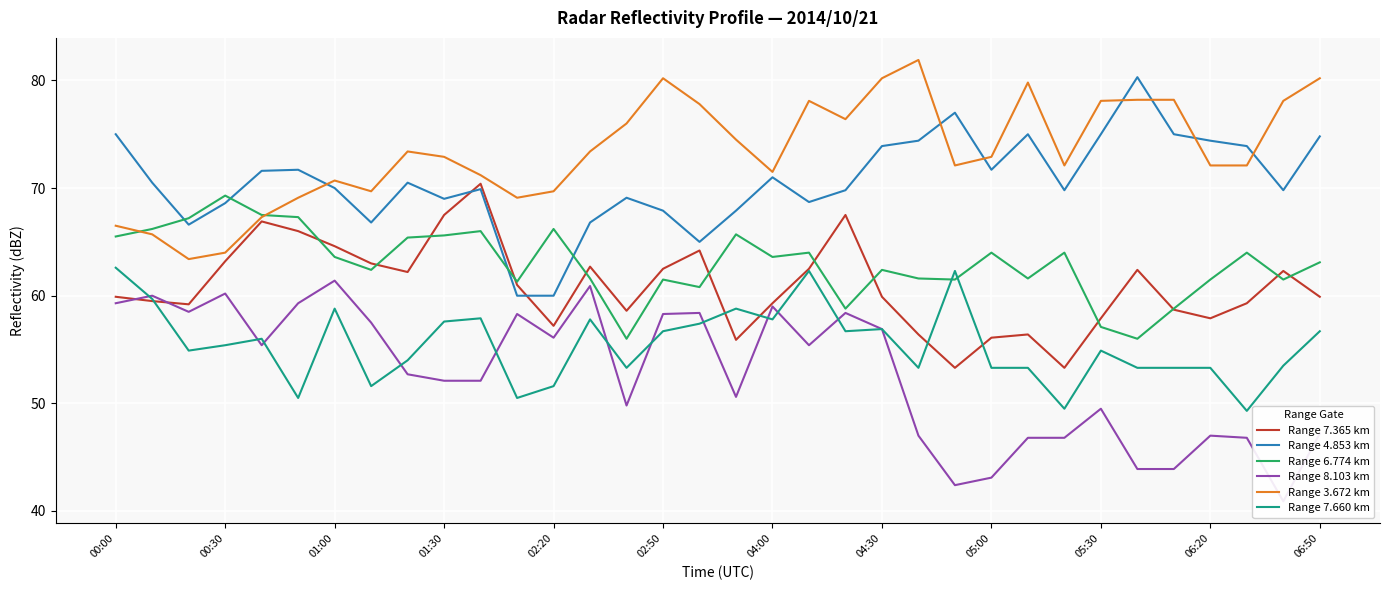

True or false: Range 7.660 km has a value of 56.7 at 06:50.

True